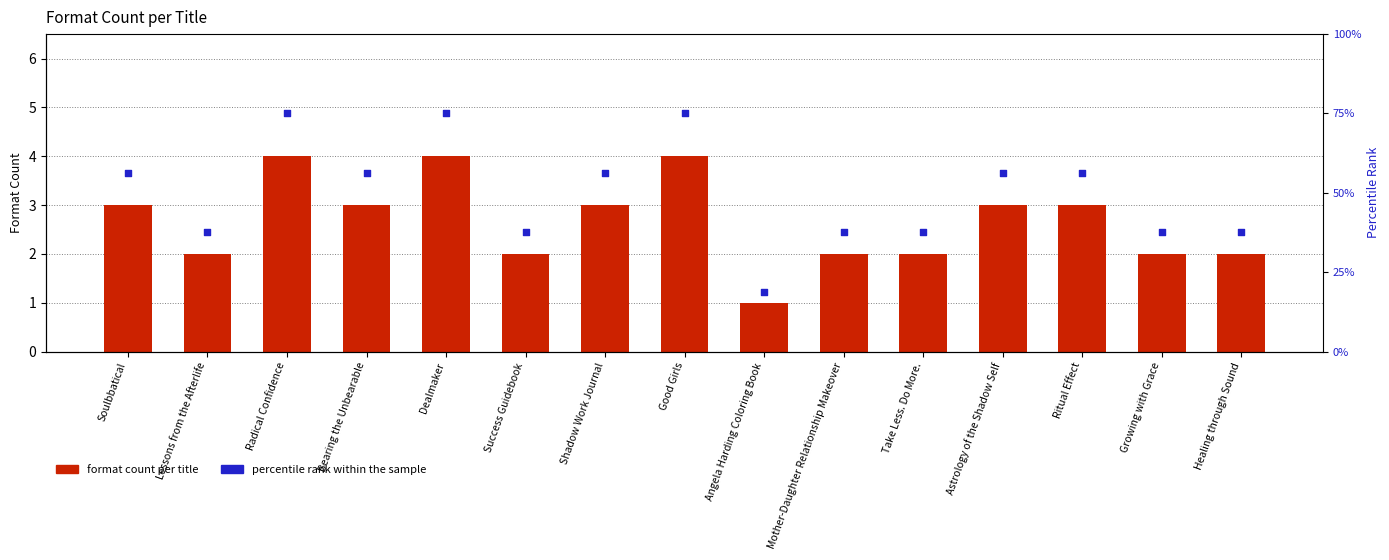

Which series reaches the maximum Y coordinate?

percentile rank within sample